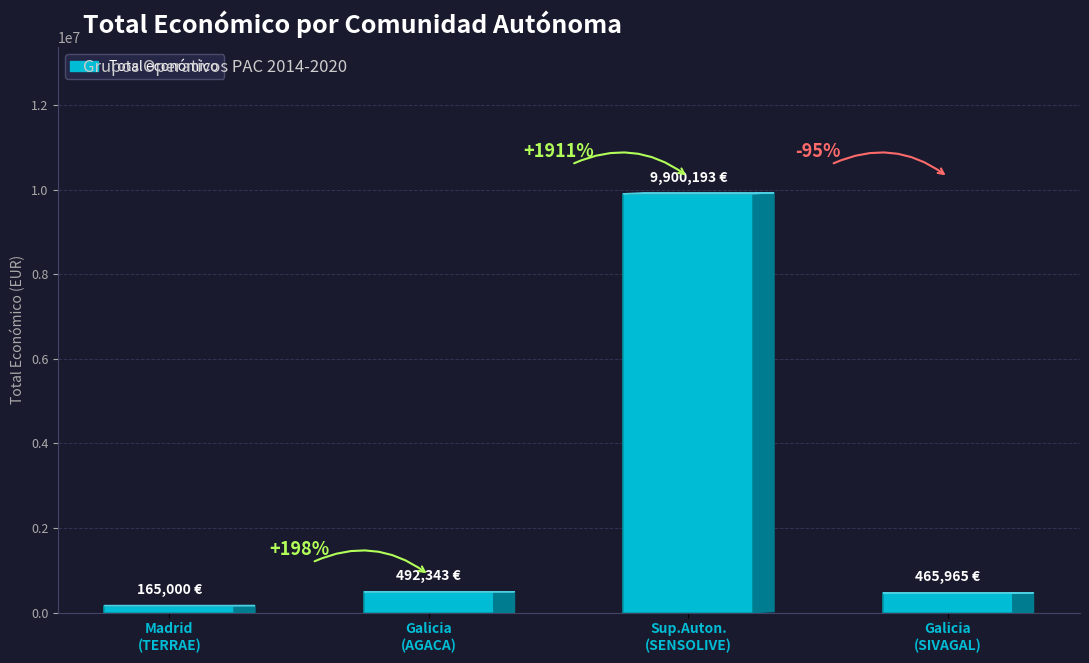

Does the chart contain stacked bars?

No